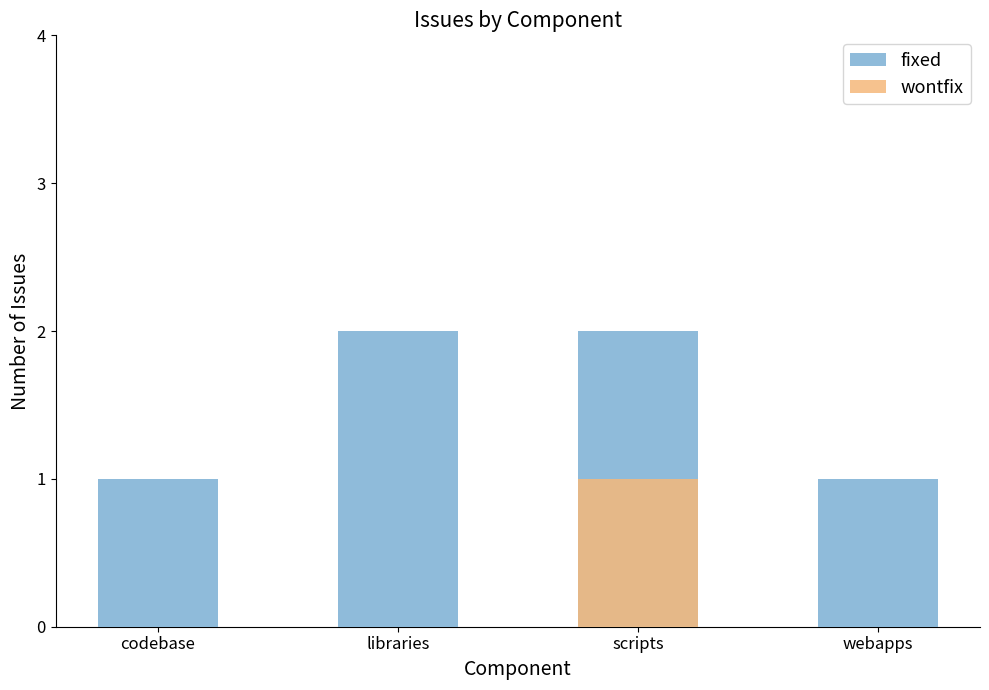

How many bars are there in each group?

2